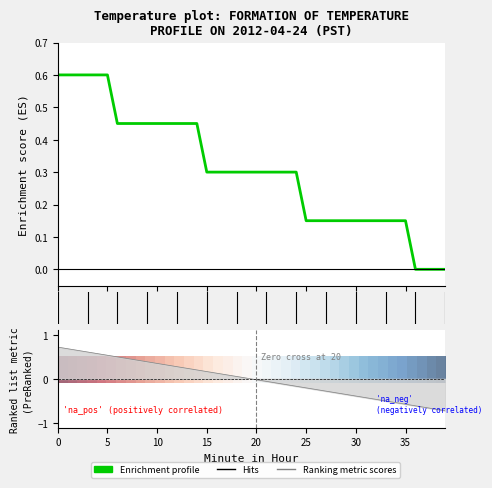

Rank the categories by value from highest to lowest.

0, 1, 2, 3, 4, 5, 6, 7, 8, 9, 10, 11, 12, 13, 14, 15, 16, 17, 18, 19, 20, 21, 22, 23, 24, 25, 26, 27, 28, 29, 30, 31, 32, 33, 34, 35, 36, 37, 38, 39